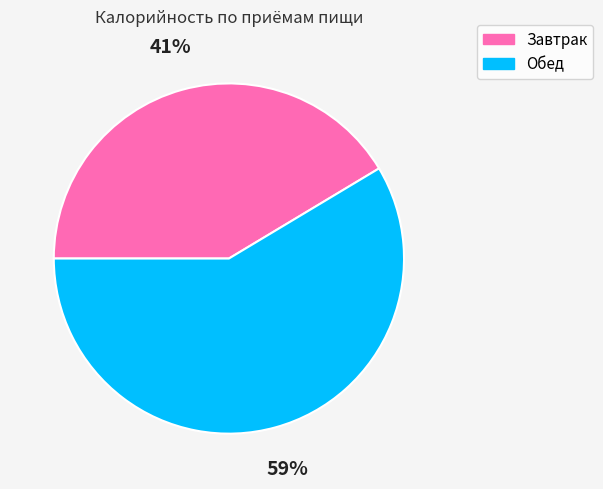

Which category has the biggest portion of the pie?

Обед